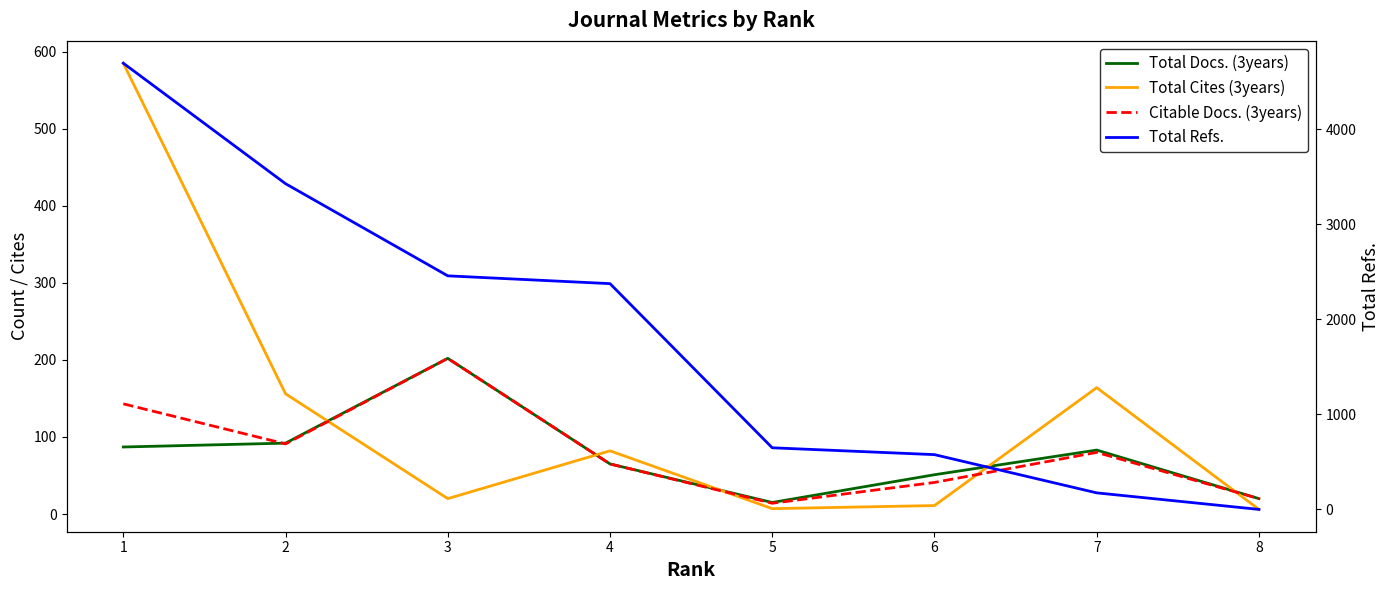

Reading left to right, list all the values displayed in this chart.

Total Docs. (3years): 1=87	2=92	3=202	4=65	5=15	6=51	7=83	8=20
Total Cites (3years): 1=585	2=156	3=20	4=82	5=7	6=11	7=164	8=6
Citable Docs. (3years): 1=143	2=91	3=202	4=65	5=14	6=41	7=80	8=20
Total Refs.: 1=4692	2=3425	3=2456	4=2374	5=648	6=576	7=174	8=0